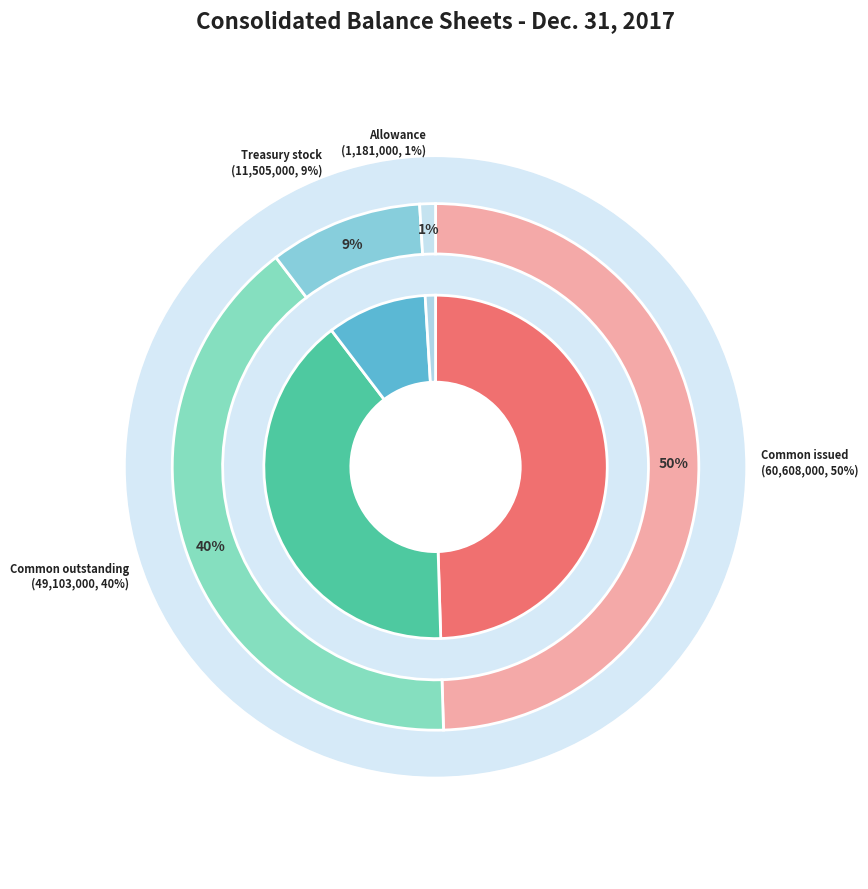

What portion of the pie excludes Allowance for doubtful accounts?

99.0%